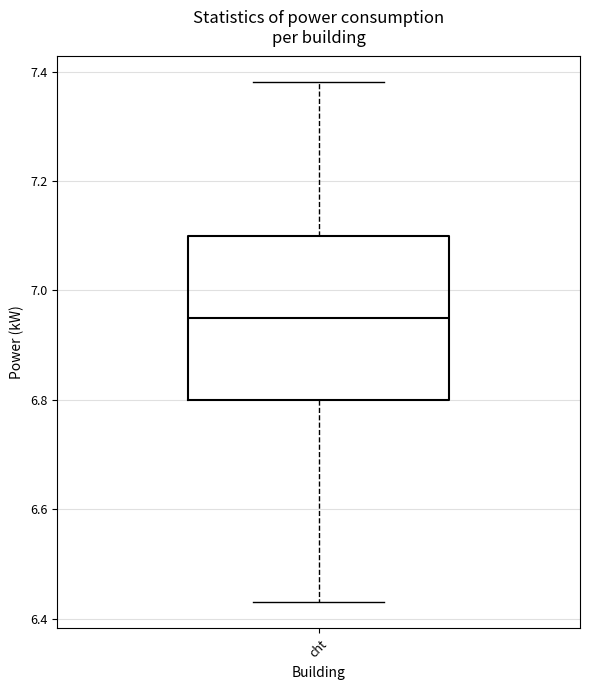

Where is the lower edge of the box for cht on the y-axis? The values are not printed on the chart, so give them approximately, as read against the axis.

6.80